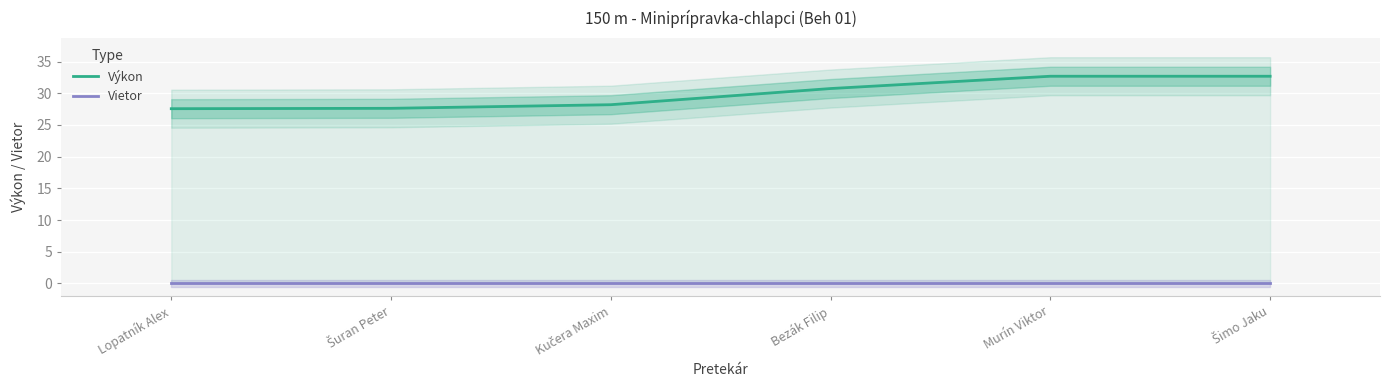

Where is Vietor nearest to the value 0?

Lopatník Alex